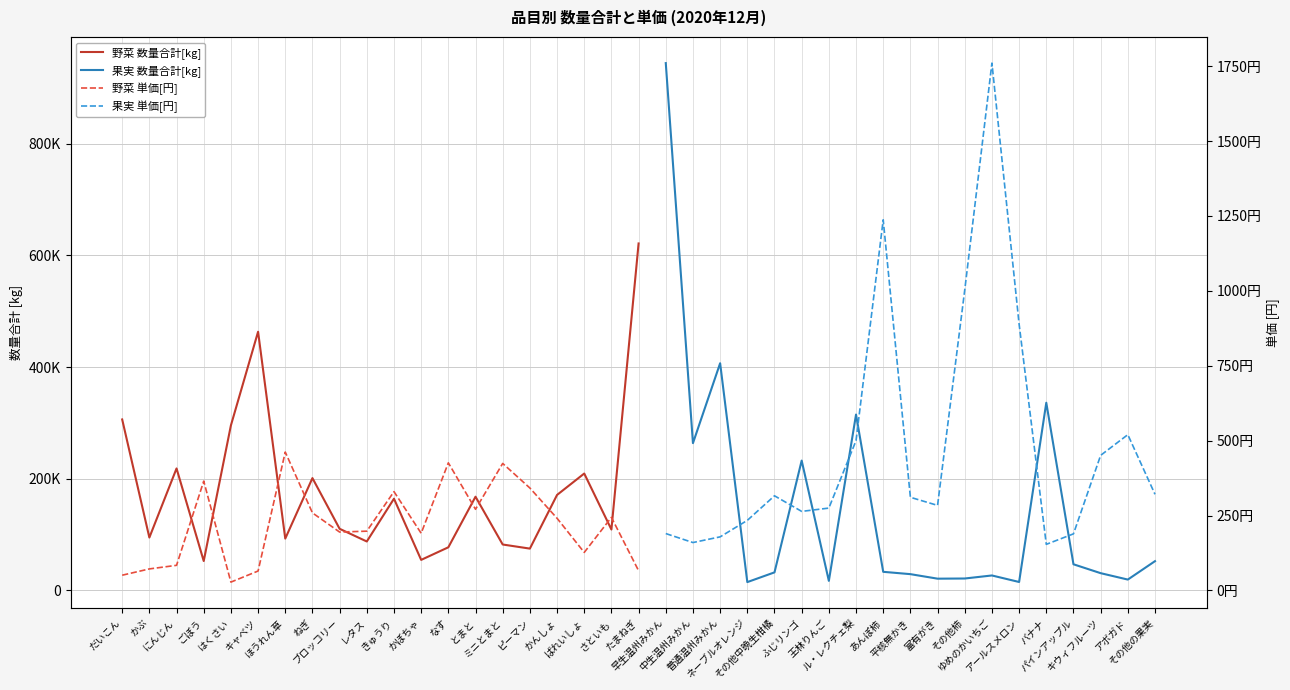

The value of 野菜 数量合計[kg] at なす is 77185. True or false?

True